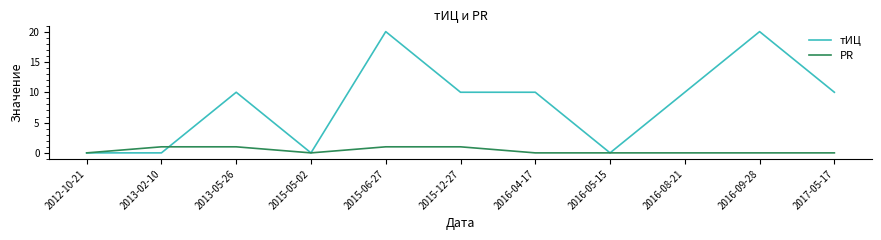

Reading left to right, list all the values displayed in this chart.

тИЦ: 0	0	10	0	20	10	10	0	10	20	10
PR: 0	1	1	0	1	1	0	0	0	0	0